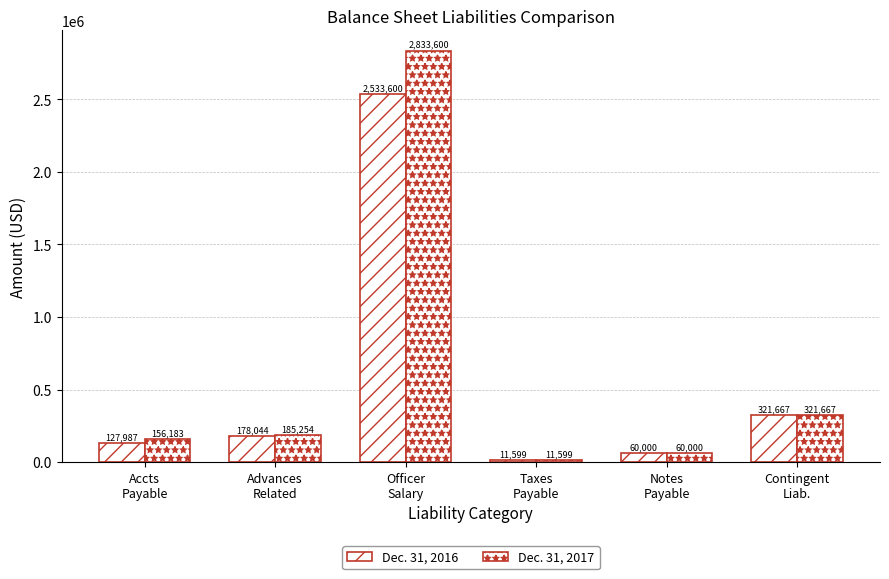

Which series has the largest range (max minus min)?

Dec. 31, 2017